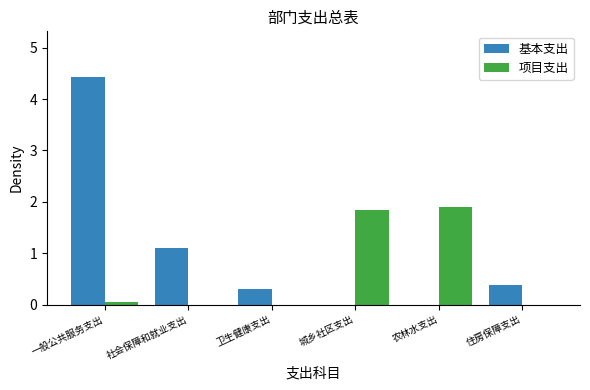

Reading right to left, list all the values displayed in this chart.

基本支出: 住房保障支出=0.4	农林水支出=0.0	城乡社区支出=0.0	卫生健康支出=0.3	社会保障和就业支出=1.1	一般公共服务支出=4.4
项目支出: 住房保障支出=0.0	农林水支出=1.9	城乡社区支出=1.8	卫生健康支出=0.0	社会保障和就业支出=0.0	一般公共服务支出=0.1